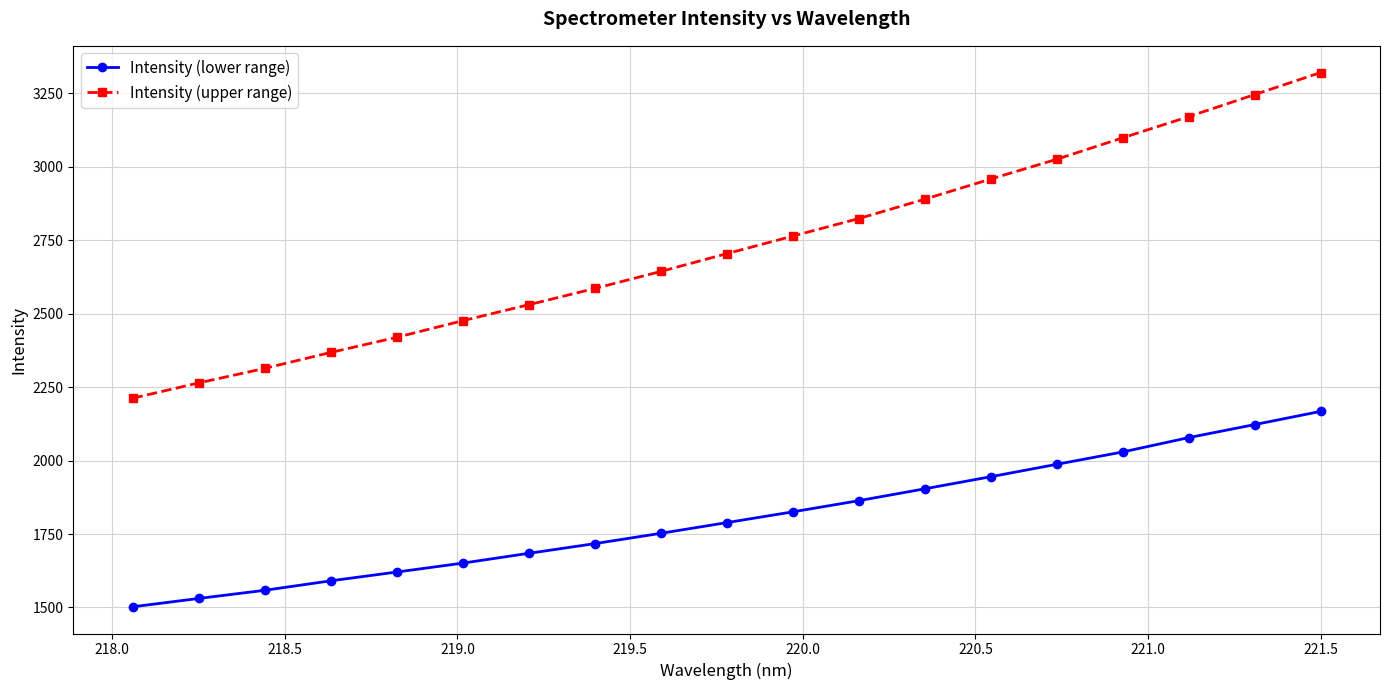

True or false: Intensity (lower range) has more than 1 points higher than both neighbors.

False